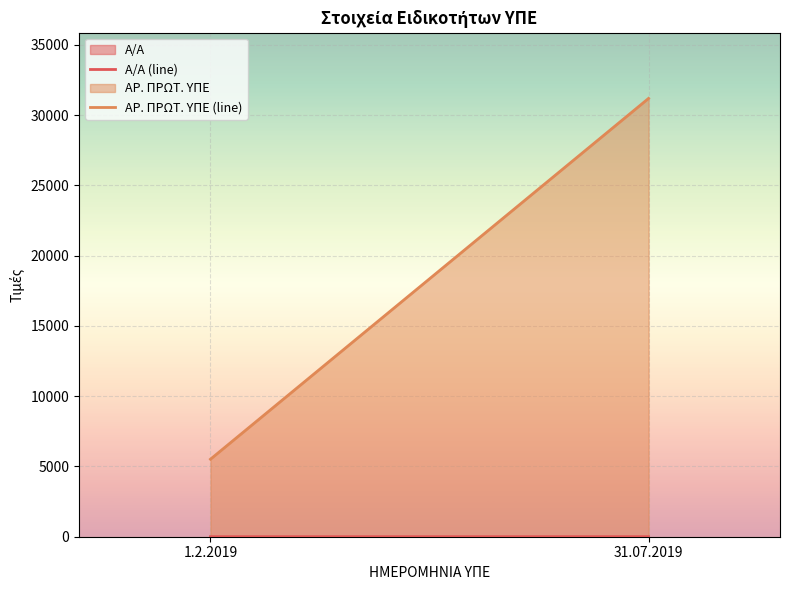

What is the sum of all ΑΡ. ΠΡΩΤ. ΥΠΕ (line) values?

36714